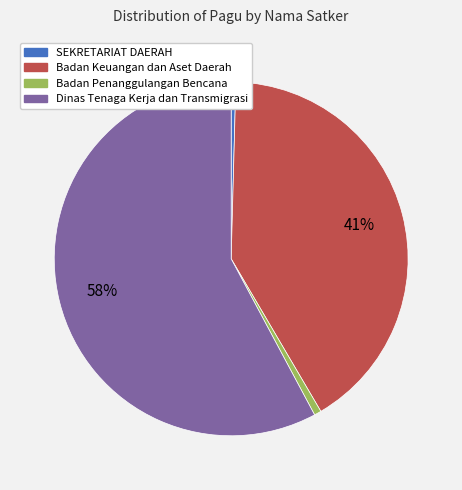

Is there any slice that represents more than half of the pie?

Yes